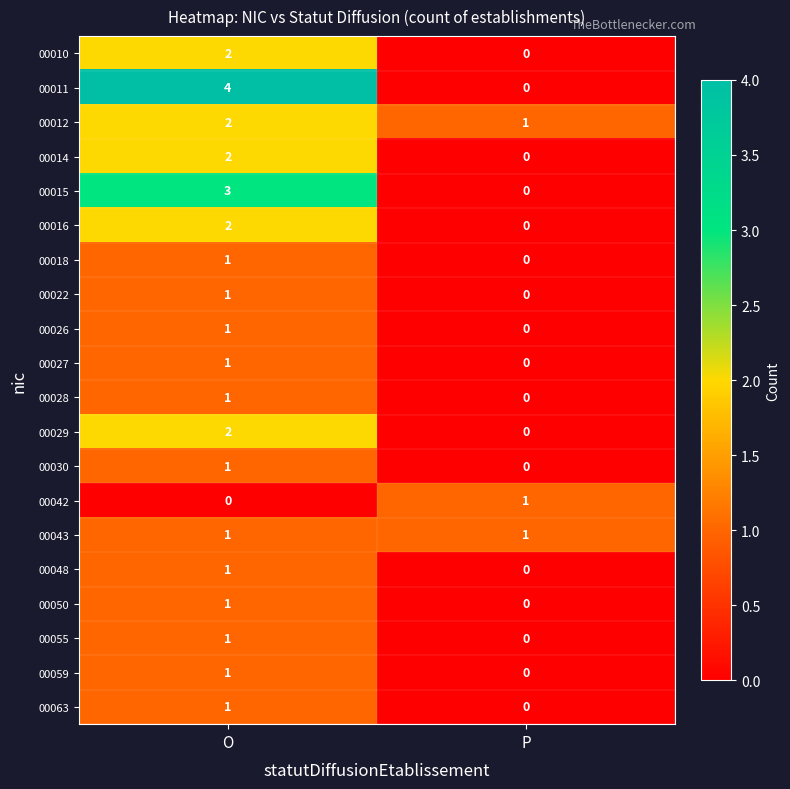

How many distinct data groups are displayed?

20